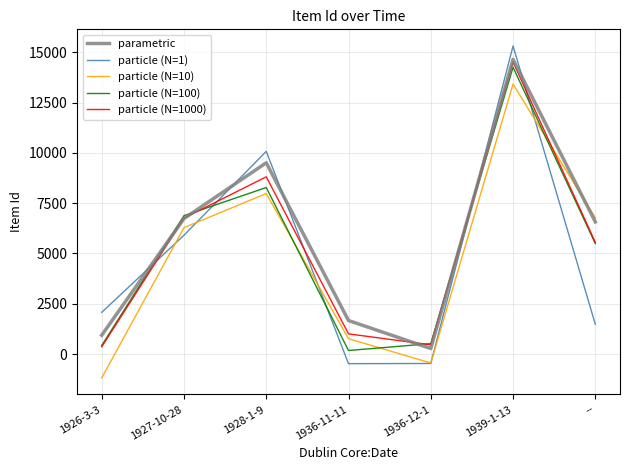

How many distinct data groups are displayed?

5